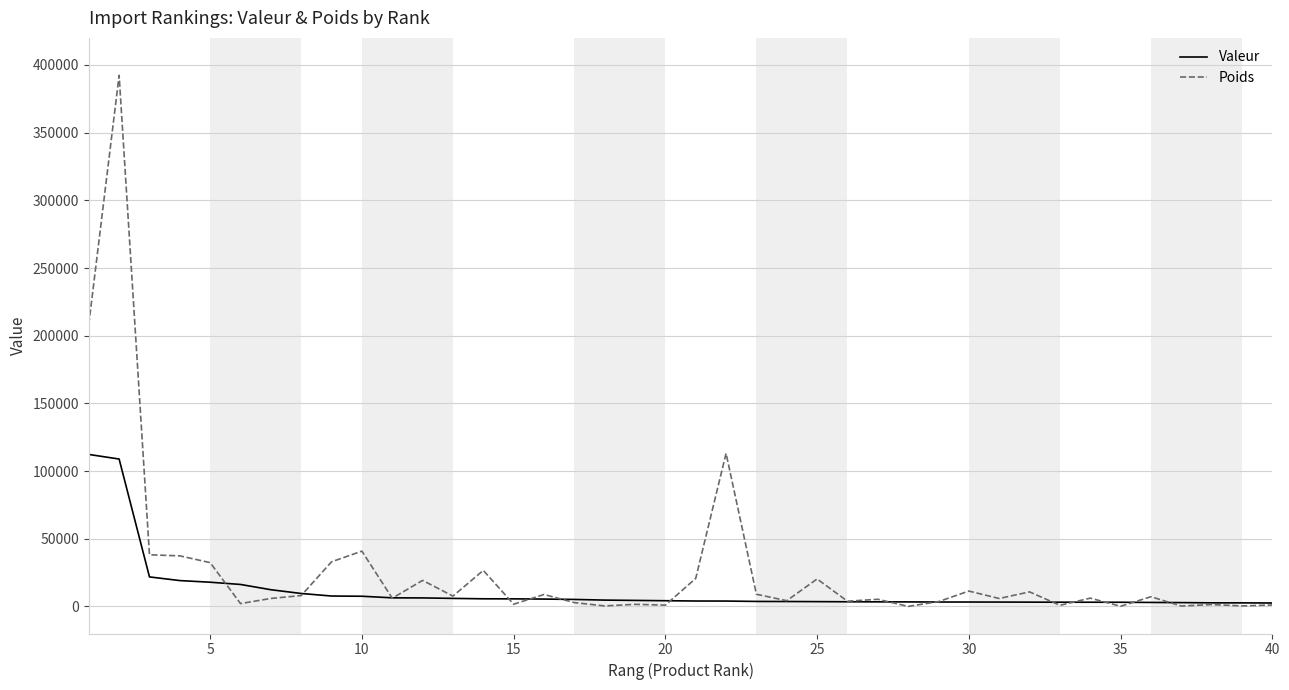

Which series has the widest spread of values?

Poids